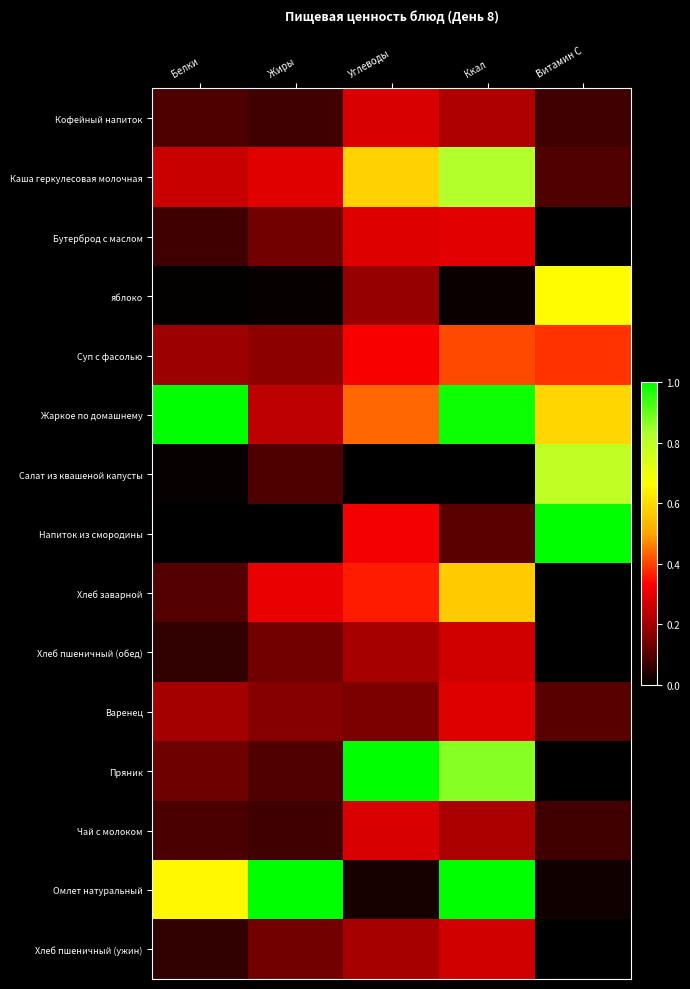

What is the greatest value displayed?

1.0